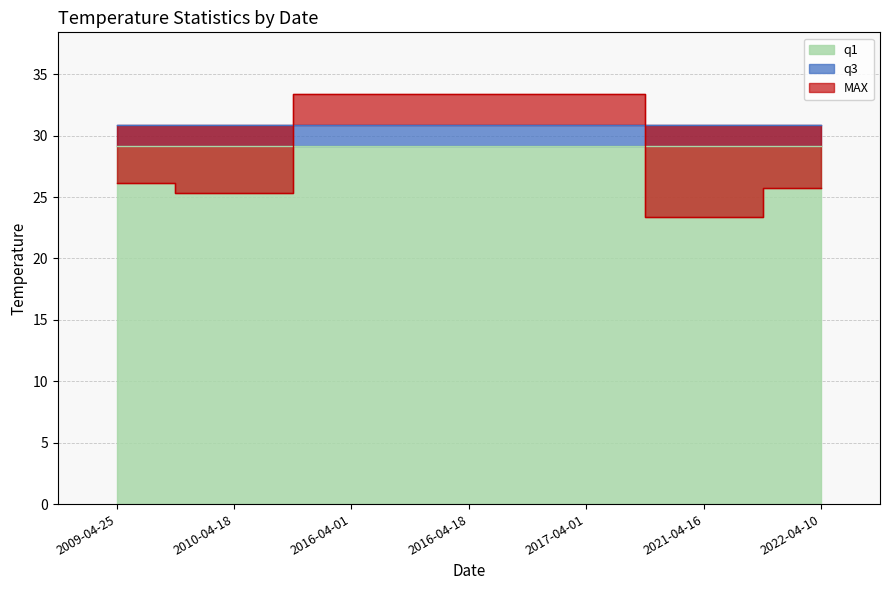

Is the value of q1 at 2021-04-16 greater than the value of MAX at 2022-04-10?

Yes